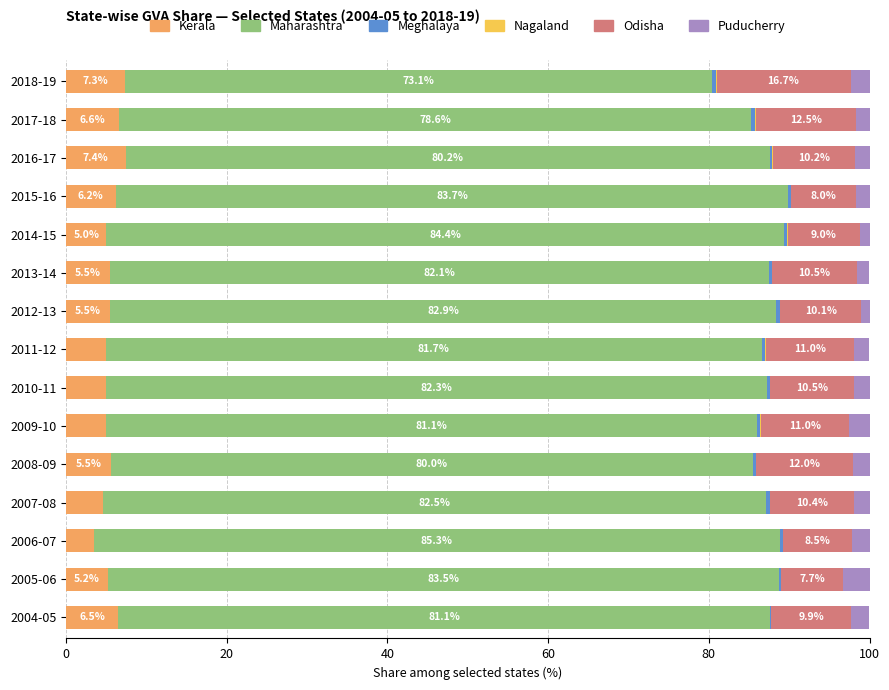

What is the sum of all Kerala values?

83.6